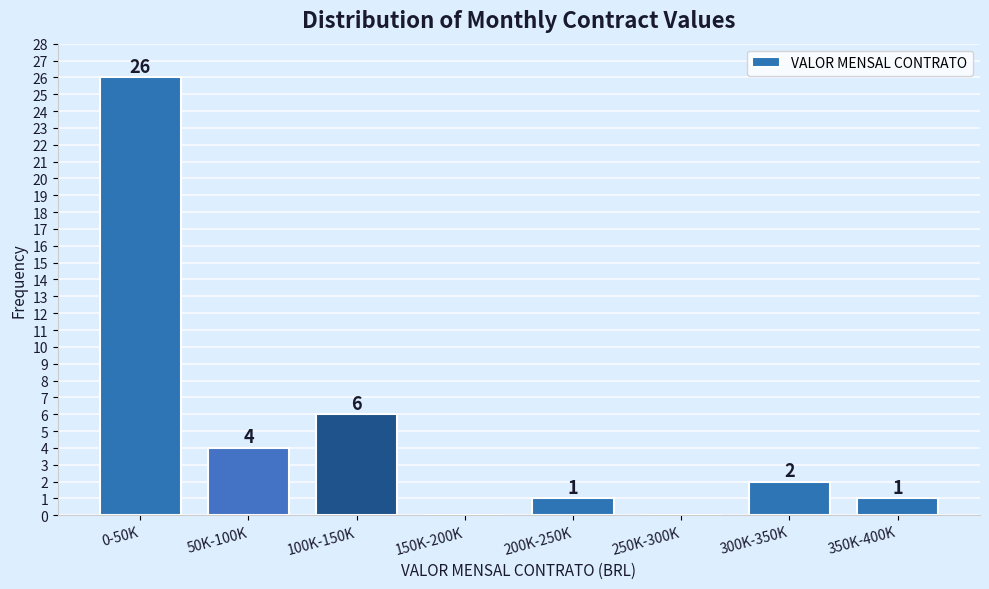

Reading left to right, list all the values displayed in this chart.

0-50K=26	50K-100K=4	100K-150K=6	150K-200K=0	200K-250K=1	250K-300K=0	300K-350K=2	350K-400K=1